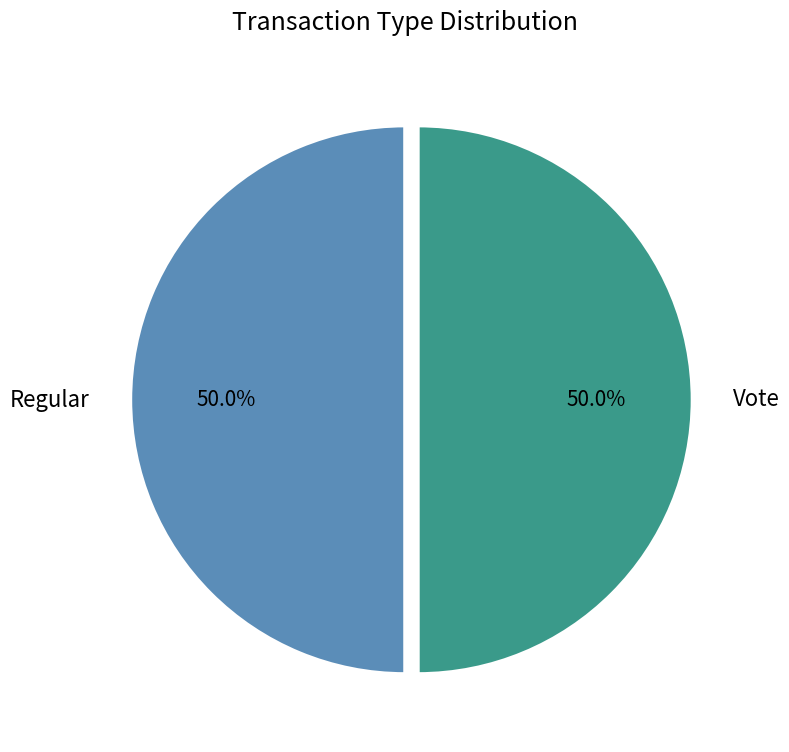

What percentage do Vote and Regular together represent?

100.0%